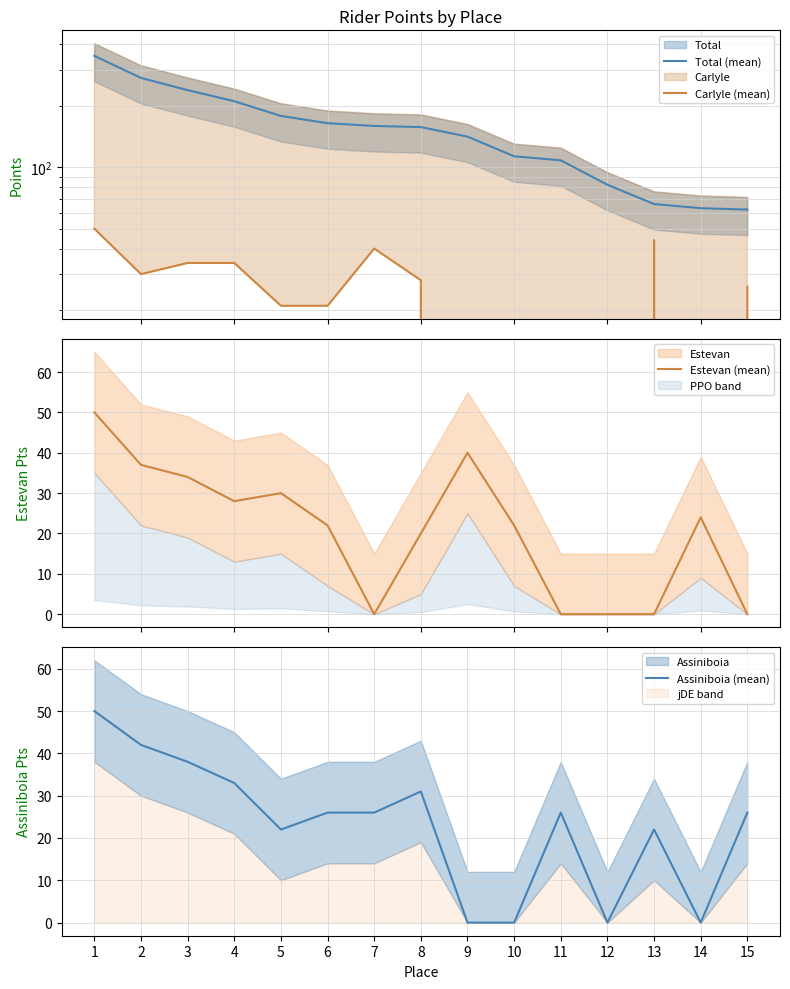

Reading left to right, transcribe all the data shown in this chart.

Total (mean): 350	273	238	210	178	164	159	157	141	113	108	82	66	63	62
Carlyle (mean): 50	30	34	34	21	21	40	28	0	0	0	0	44	0	26
Estevan (mean): 50	37	34	28	30	22	0	20	40	22	0	0	0	24	0
Assiniboia (mean): 50	42	38	33	22	26	26	31	0	0	26	0	22	0	26